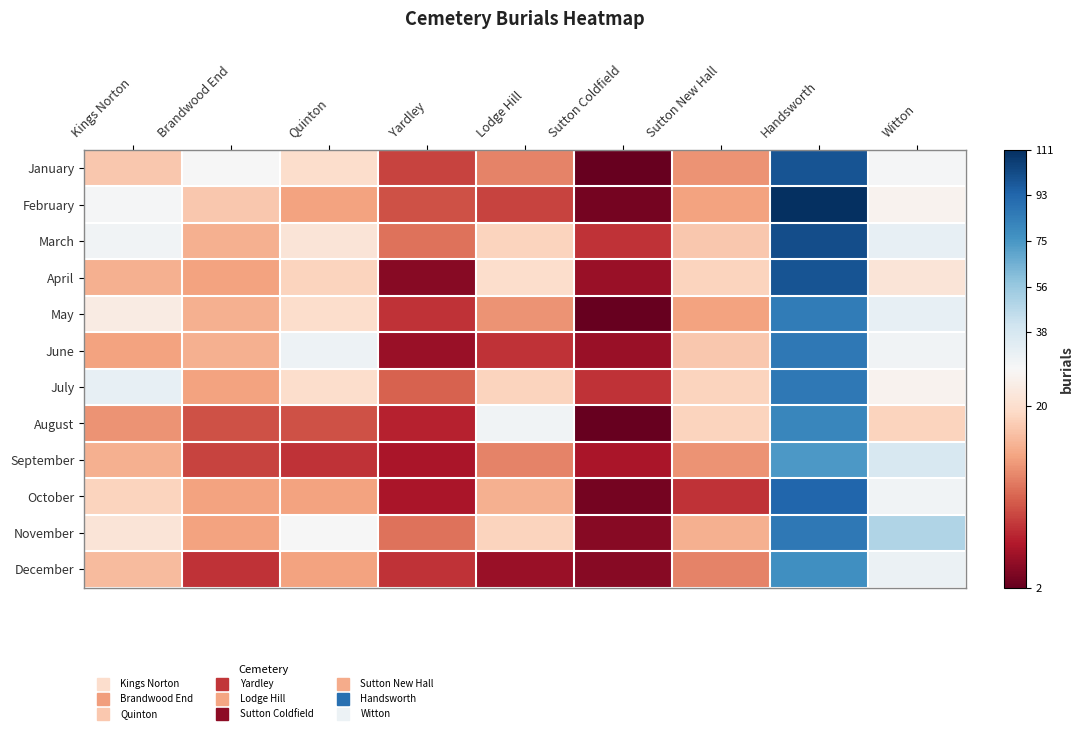

Reading left to right, what are all the values shown in this chart?

January: Kings Norton=18	Brandwood End=24	Quinton=20	Yardley=9	Lodge Hill=13	Sutton Coldfield=2	Sutton New Hall=14	Handsworth=99	Witton=25
February: Kings Norton=25	Brandwood End=18	Quinton=15	Yardley=10	Lodge Hill=9	Sutton Coldfield=3	Sutton New Hall=15	Handsworth=111	Witton=23
March: Kings Norton=27	Brandwood End=16	Quinton=21	Yardley=12	Lodge Hill=19	Sutton Coldfield=8	Sutton New Hall=18	Handsworth=101	Witton=31
April: Kings Norton=16	Brandwood End=15	Quinton=19	Yardley=4	Lodge Hill=20	Sutton Coldfield=5	Sutton New Hall=19	Handsworth=99	Witton=21
May: Kings Norton=22	Brandwood End=16	Quinton=20	Yardley=8	Lodge Hill=14	Sutton Coldfield=2	Sutton New Hall=15	Handsworth=85	Witton=31
June: Kings Norton=15	Brandwood End=16	Quinton=28	Yardley=5	Lodge Hill=8	Sutton Coldfield=5	Sutton New Hall=18	Handsworth=86	Witton=27
July: Kings Norton=31	Brandwood End=15	Quinton=20	Yardley=11	Lodge Hill=19	Sutton Coldfield=8	Sutton New Hall=19	Handsworth=86	Witton=23
August: Kings Norton=14	Brandwood End=10	Quinton=10	Yardley=7	Lodge Hill=27	Sutton Coldfield=2	Sutton New Hall=19	Handsworth=81	Witton=19
September: Kings Norton=16	Brandwood End=9	Quinton=8	Yardley=6	Lodge Hill=13	Sutton Coldfield=6	Sutton New Hall=14	Handsworth=74	Witton=38
October: Kings Norton=19	Brandwood End=15	Quinton=15	Yardley=6	Lodge Hill=16	Sutton Coldfield=3	Sutton New Hall=8	Handsworth=93	Witton=27
November: Kings Norton=21	Brandwood End=15	Quinton=24	Yardley=12	Lodge Hill=19	Sutton Coldfield=4	Sutton New Hall=16	Handsworth=86	Witton=50
December: Kings Norton=17	Brandwood End=8	Quinton=15	Yardley=8	Lodge Hill=5	Sutton Coldfield=4	Sutton New Hall=13	Handsworth=77	Witton=29